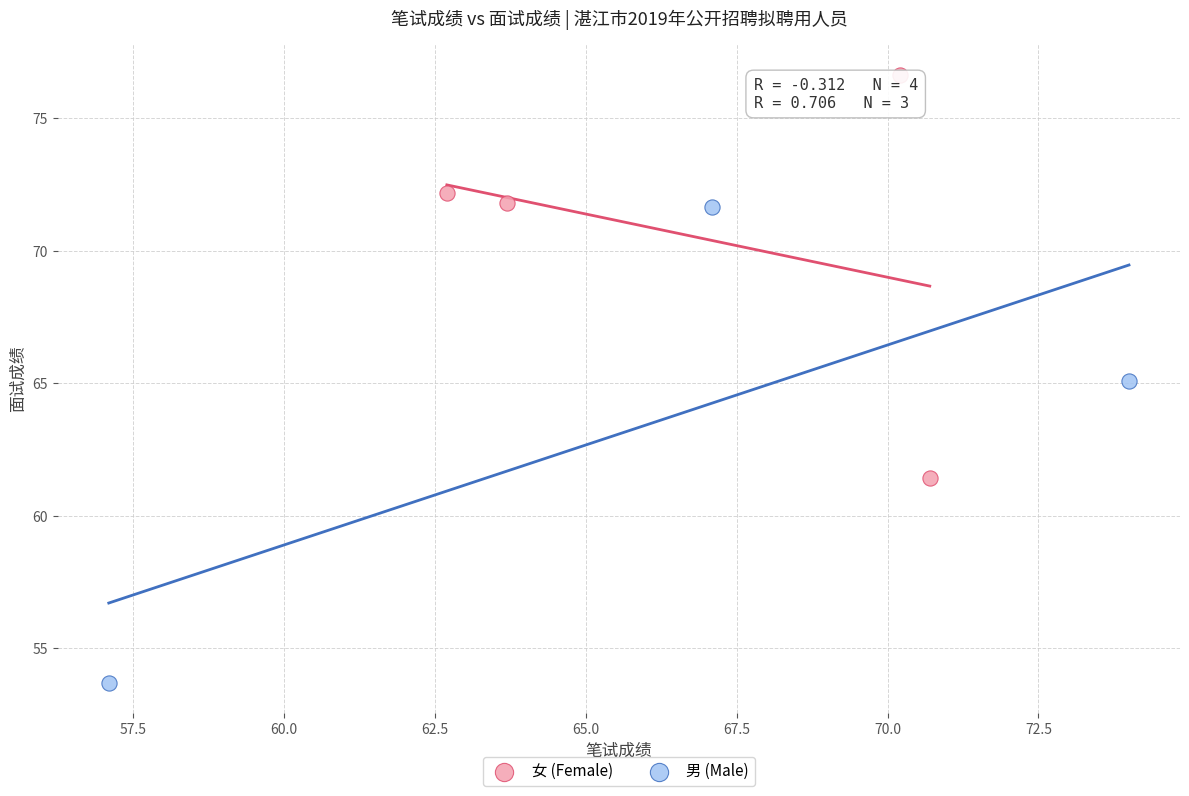

Which series reaches the minimum Y coordinate?

男 (Male)